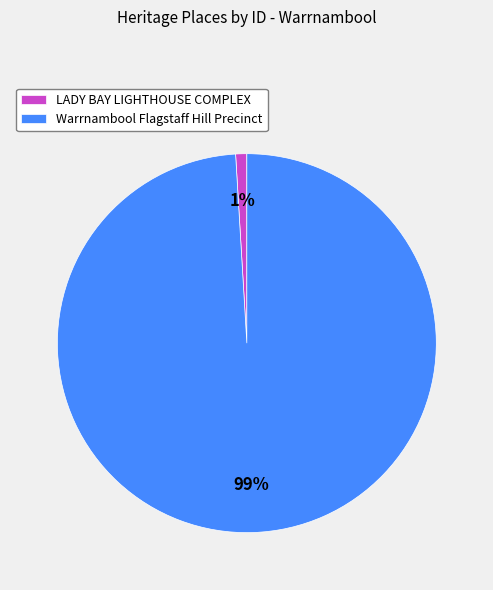

The Warrnambool Flagstaff Hill Precinct slice represents 99% of the pie. True or false?

True